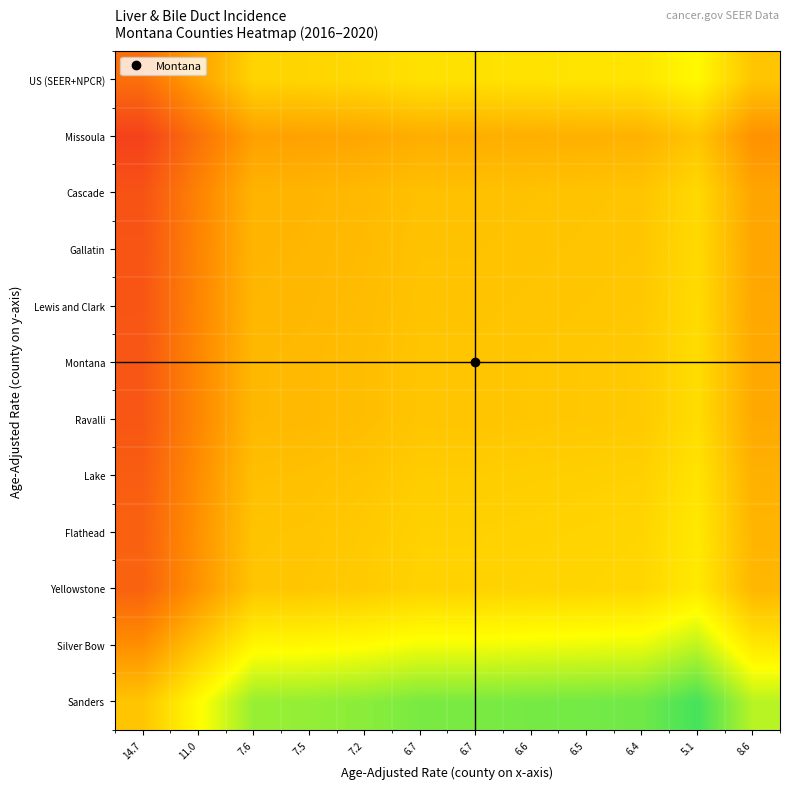

What is the total value across all series at 11.0?

-2.5